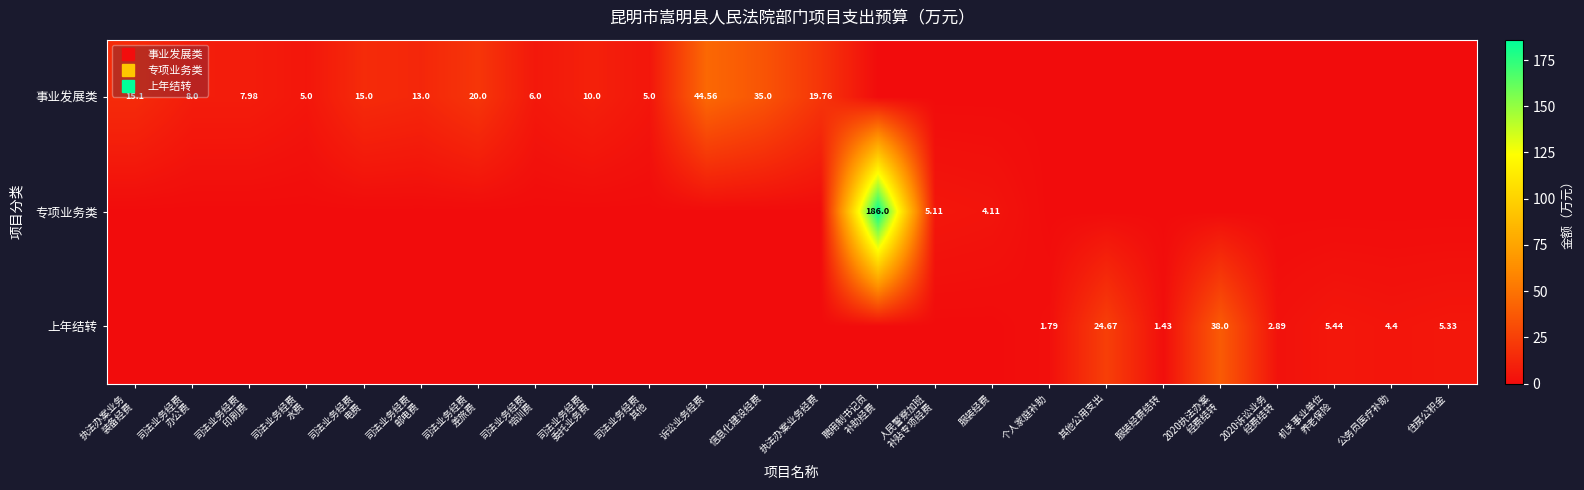

Is it true that 上年结转 equals 0.0 at 信息化建设经费?

True